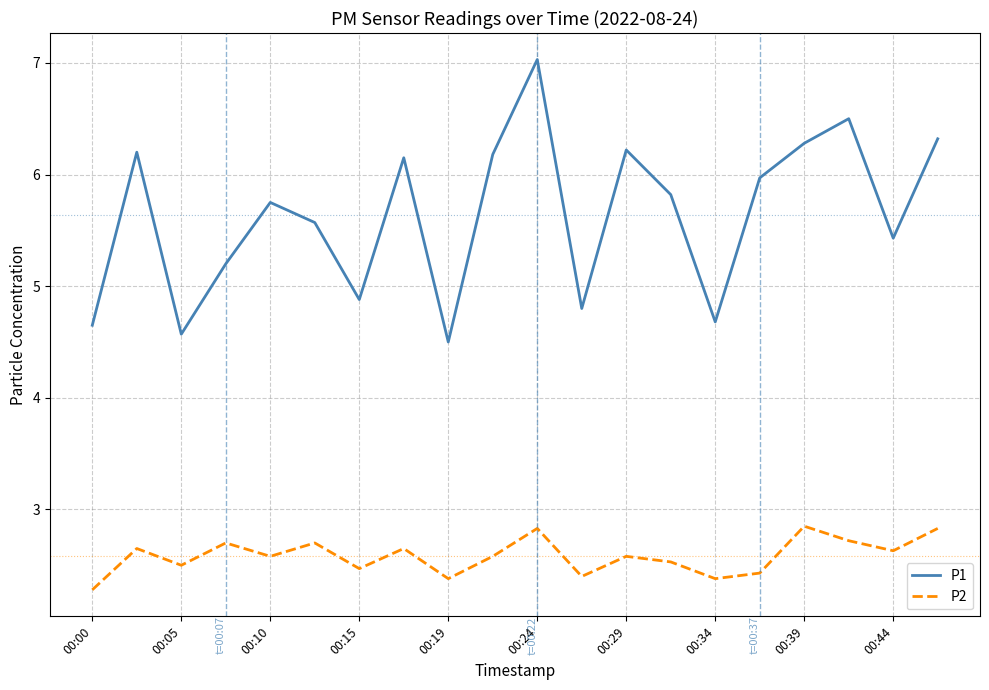

True or false: P1 and P2 cross at least once.

False